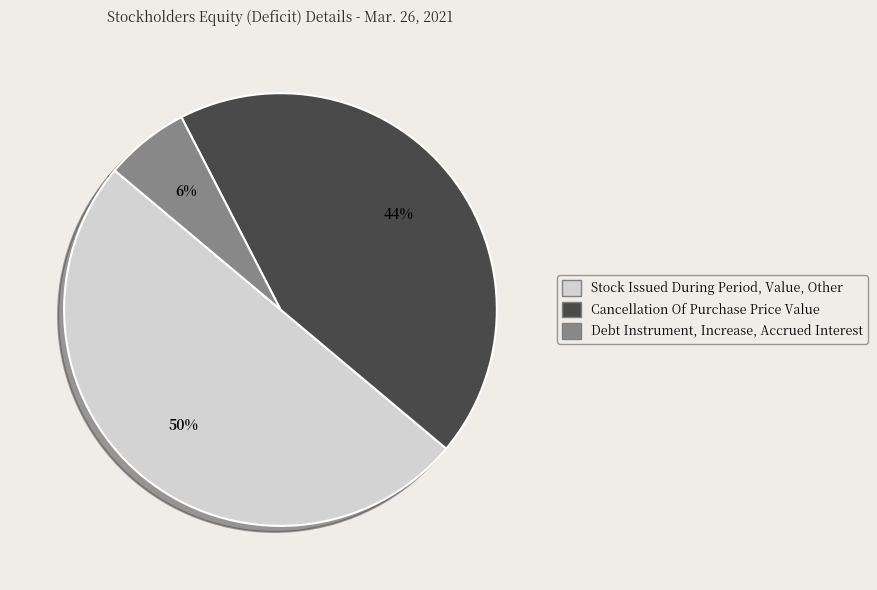

Count the number of slices in the pie.

3